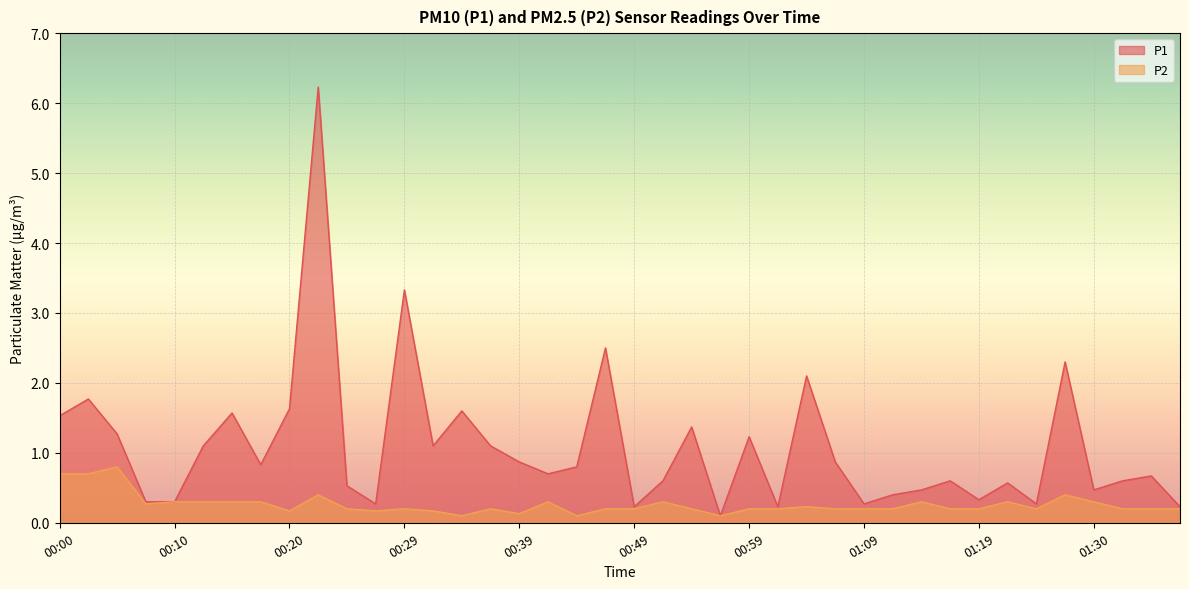

Reading left to right, list all the values displayed in this chart.

P1: 1.5	1.8	1.3	0.3	0.3	1.1	1.6	0.8	1.6	6.2	0.5	0.3	3.3	1.1	1.6	1.1	0.9	0.7	0.8	2.5	0.2	0.6	1.4	0.1	1.2	0.2	2.1	0.9	0.3	0.4	0.5	0.6	0.3	0.6	0.3	2.3	0.5	0.6	0.7	0.2
P2: 0.7	0.7	0.8	0.3	0.3	0.3	0.3	0.3	0.2	0.4	0.2	0.2	0.2	0.2	0.1	0.2	0.1	0.3	0.1	0.2	0.2	0.3	0.2	0.1	0.2	0.2	0.2	0.2	0.2	0.2	0.3	0.2	0.2	0.3	0.2	0.4	0.3	0.2	0.2	0.2